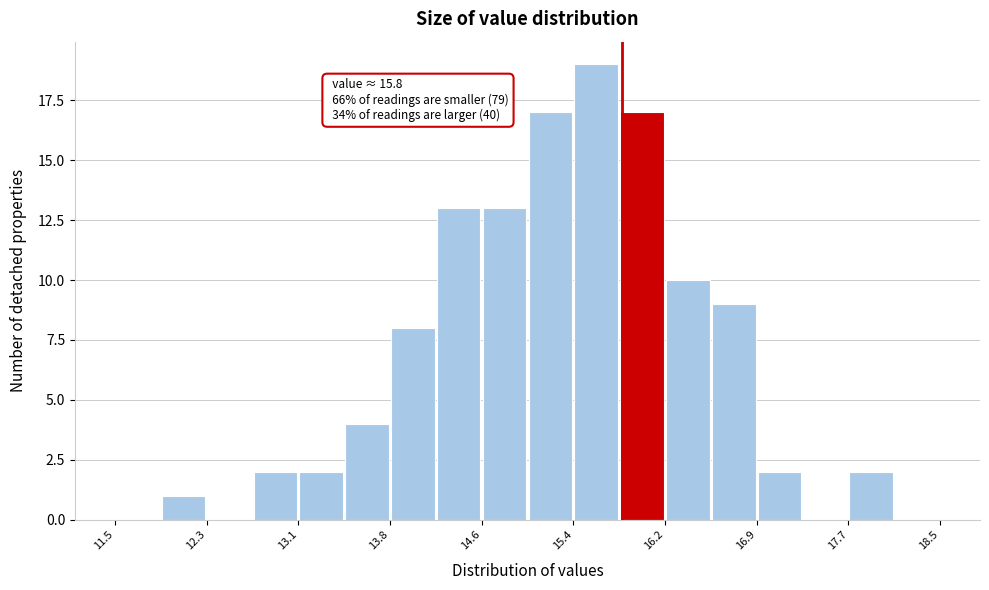

Read against the x-axis, roughly where is the centre of the tallest bar?

15.6